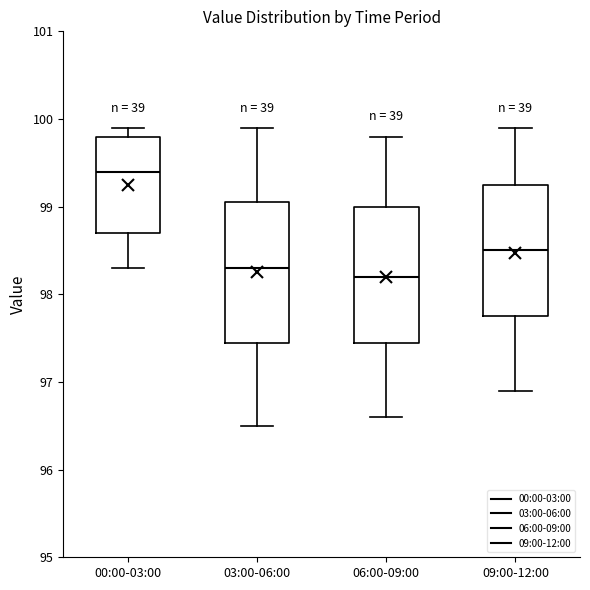

Which box's median line is the highest?

00:00-03:00